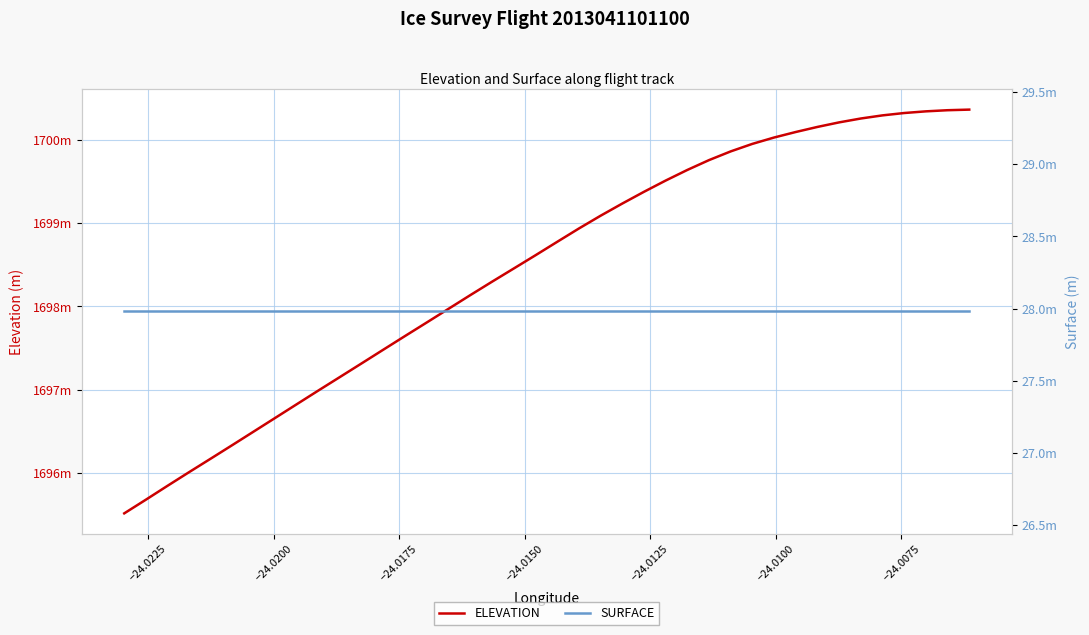

Is this an area chart (filled region under the line)?

No